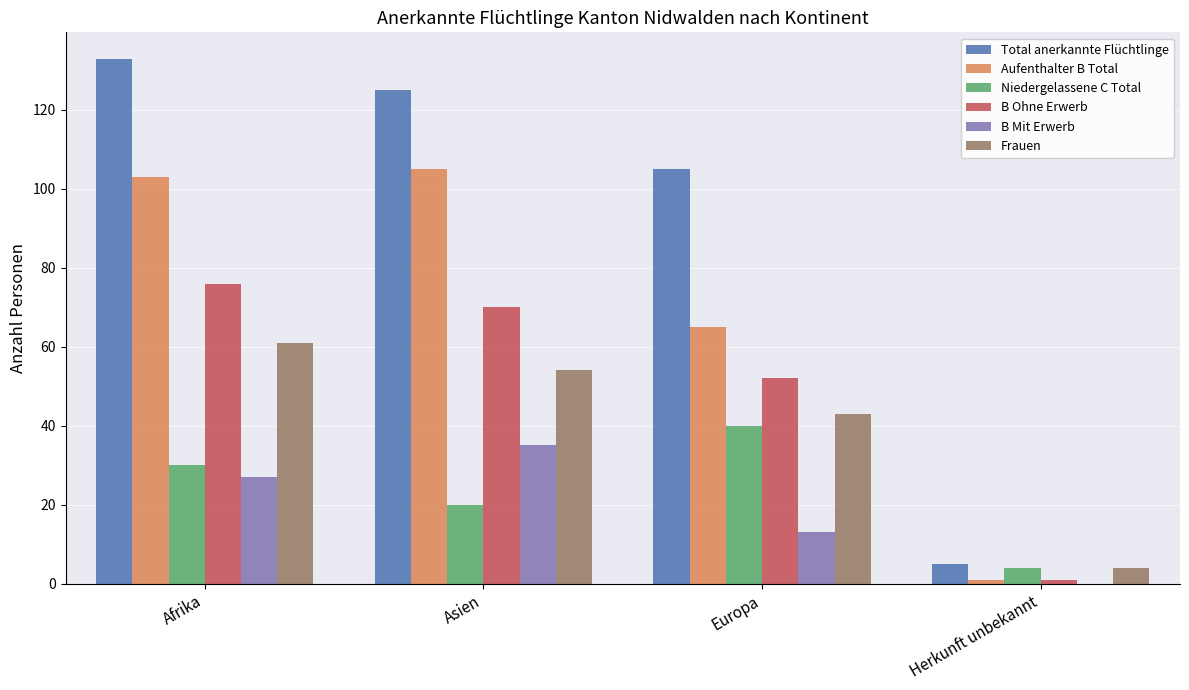

What is the highest value of the B Ohne Erwerb series?

76